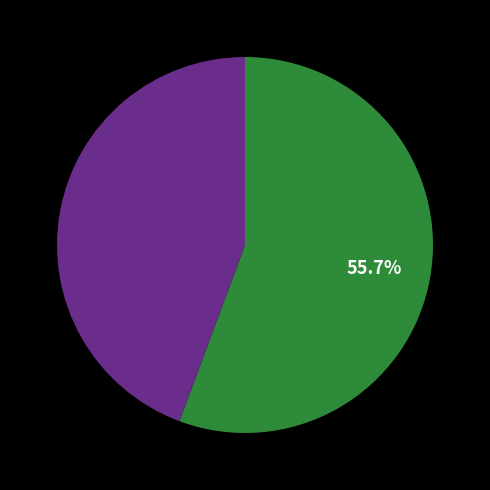

Is there any slice that represents more than half of the pie?

Yes